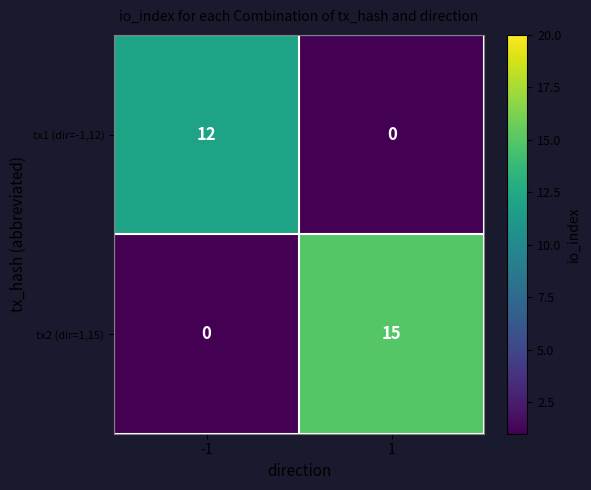

Which series has the largest total across all categories?

tx2 (dir=1,15)